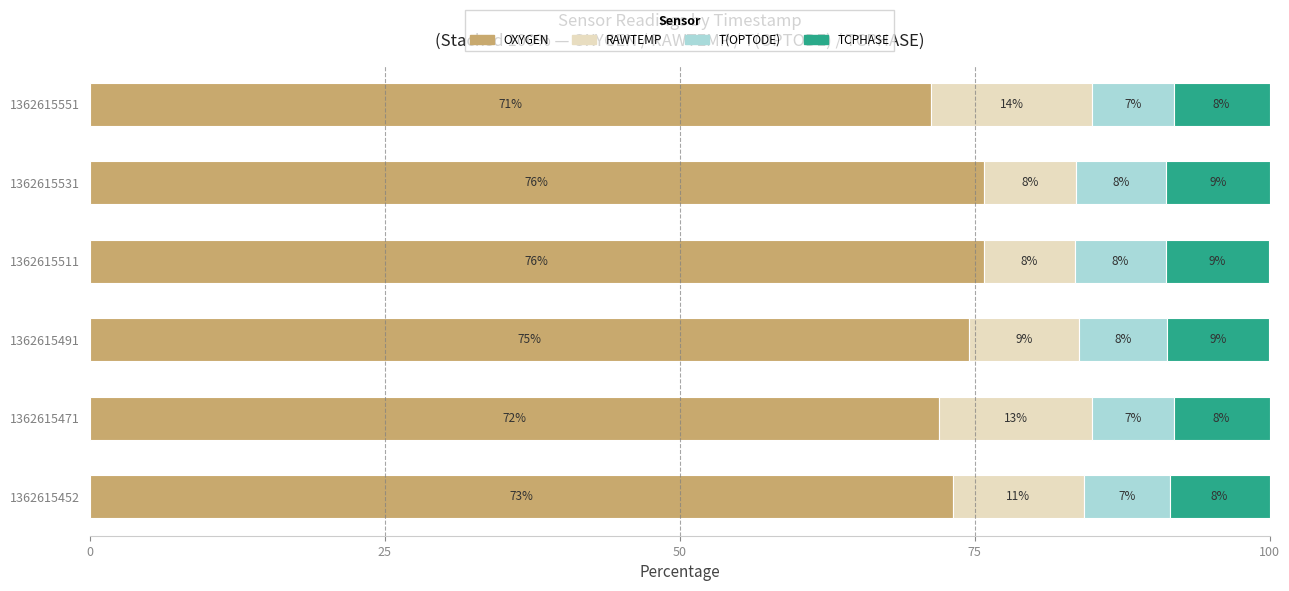

What are all the series names shown in the legend?

OXYGEN, RAWTEMP, T(OPTODE), TCPHASE